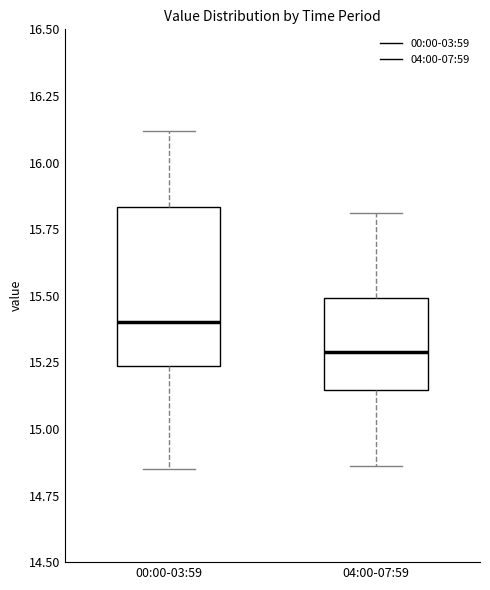

Reading left to right, read every box against the y-axis: the position of its median line, the range the box covers, and the ends of its whiskers. The values are not printed on the chart, so give them approximately, as read against the axis.

00:00-03:59: median 15.40, box 15.25 to 15.85, whiskers 14.85 to 16.10
04:00-07:59: median 15.30, box 15.15 to 15.50, whiskers 14.85 to 15.80